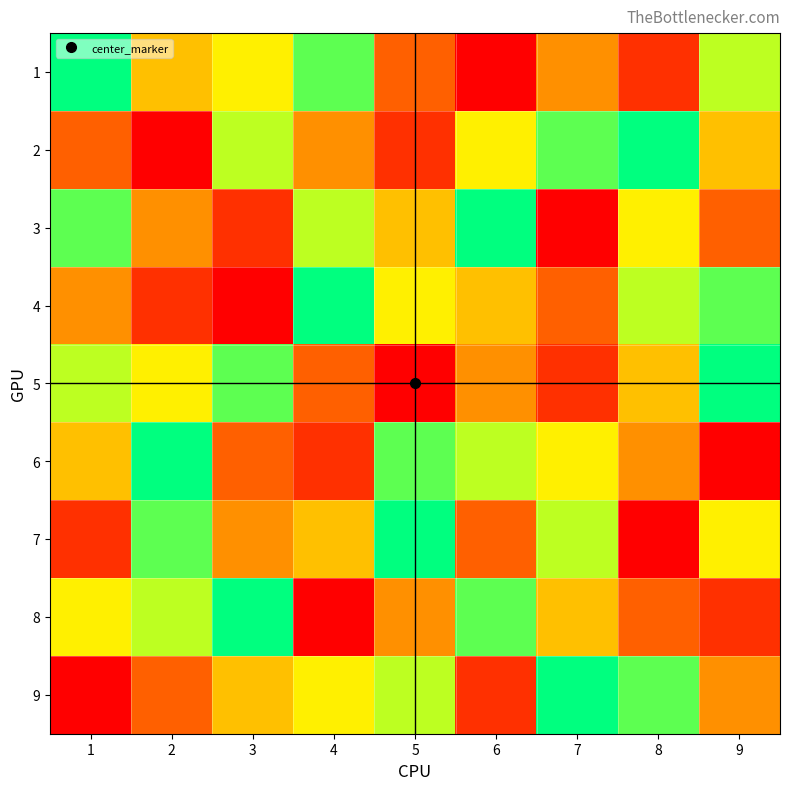

At 8, list the series in order from largest to smallest.

2, 9, 4, 3, 5, 6, 8, 1, 7